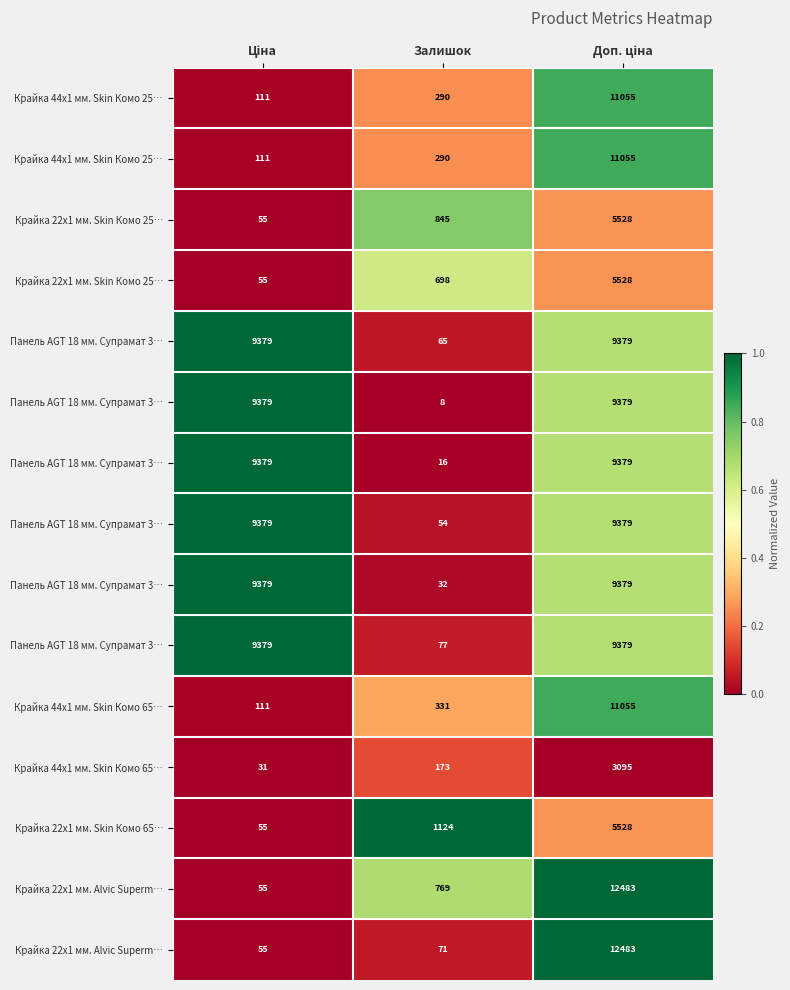

Between Доп. ціна and Залишок, which is larger?

Доп. ціна